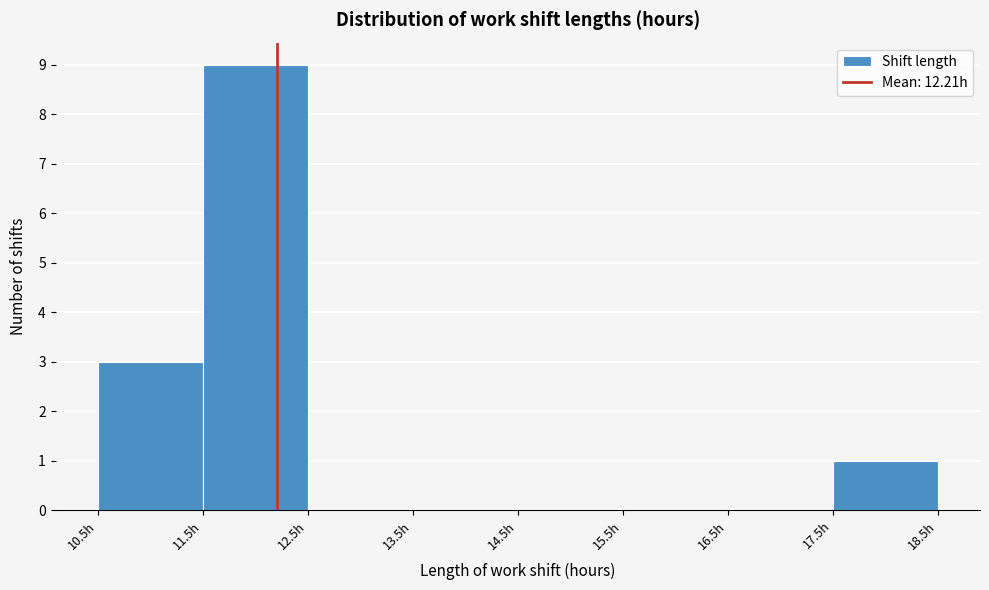

Which range on the x-axis has the tallest bar?

11.5 to 12.5